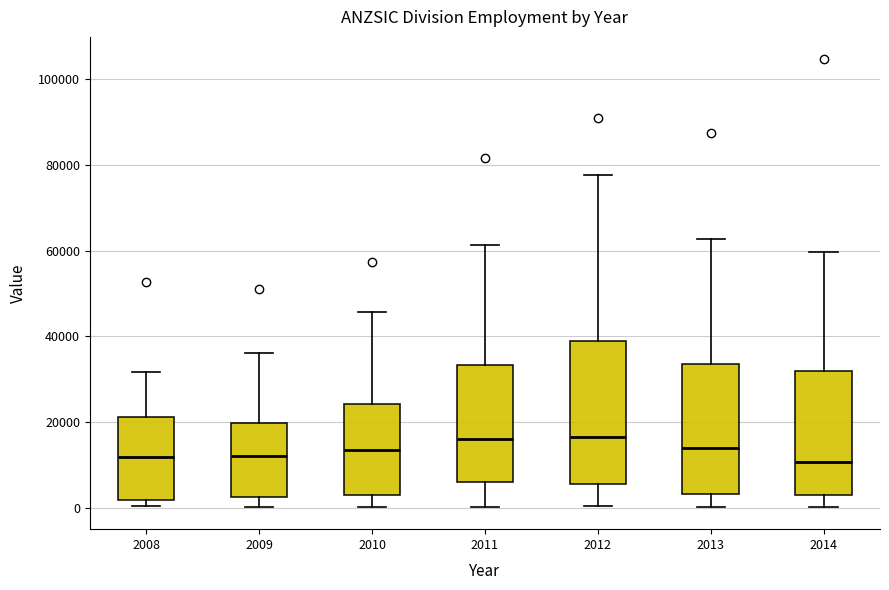

Comparing the boxes themselves (not the whiskers), which one is the tallest?

2012